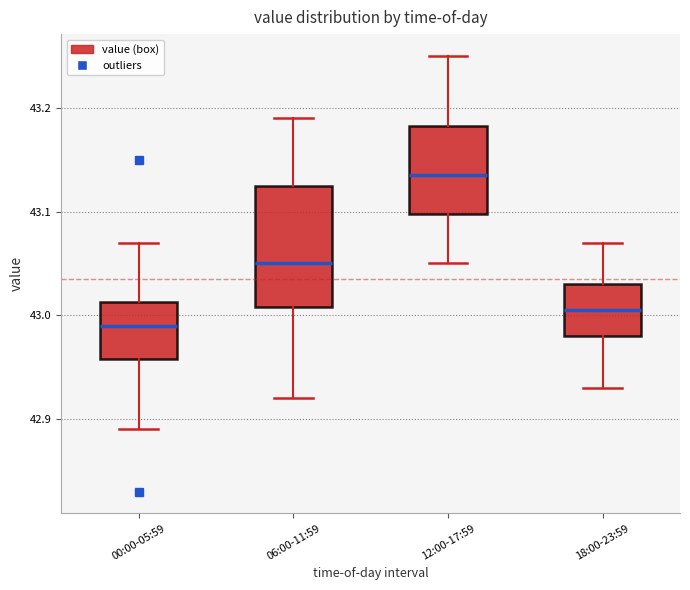

Which box's median line is the lowest?

00:00-05:59